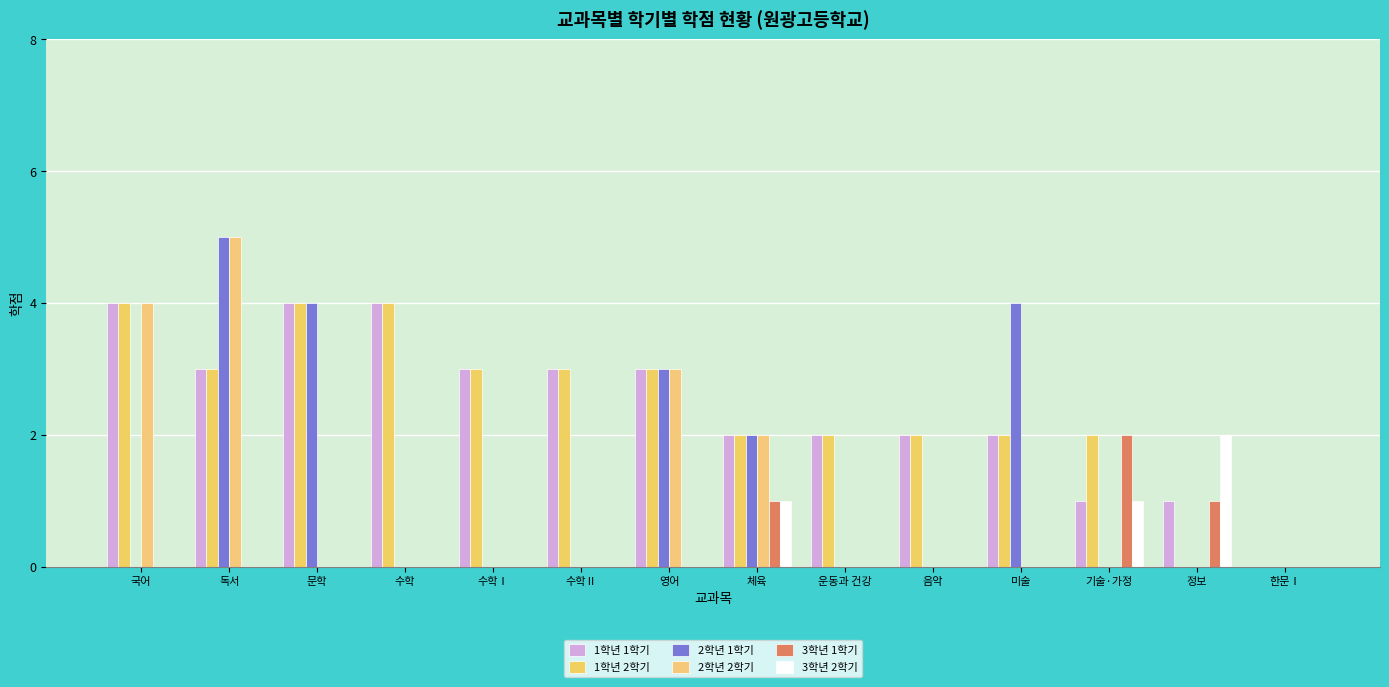

How many 3학년 2학기 values are between 0 and 1?

13